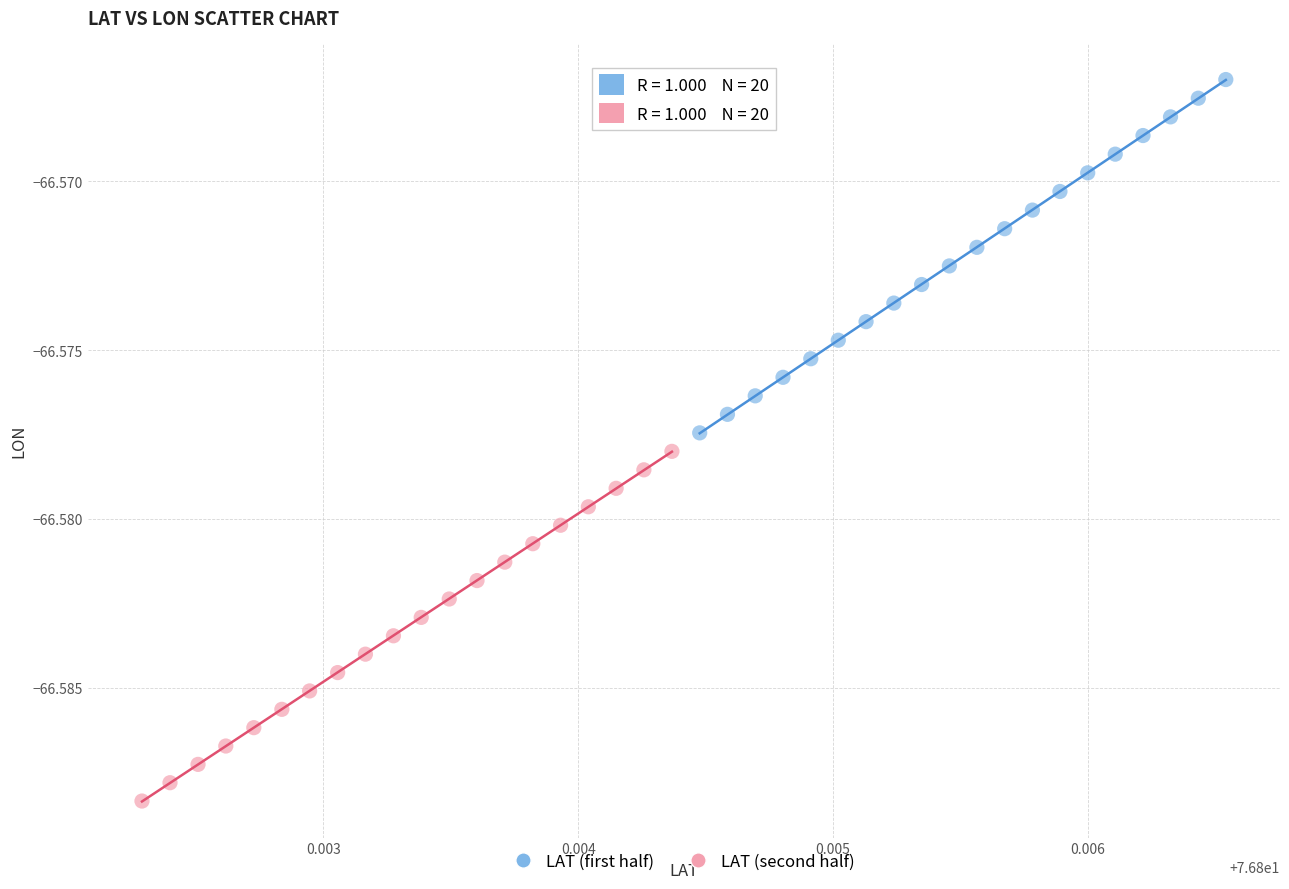

Which series contains the lowest Y value?

LAT (second half)